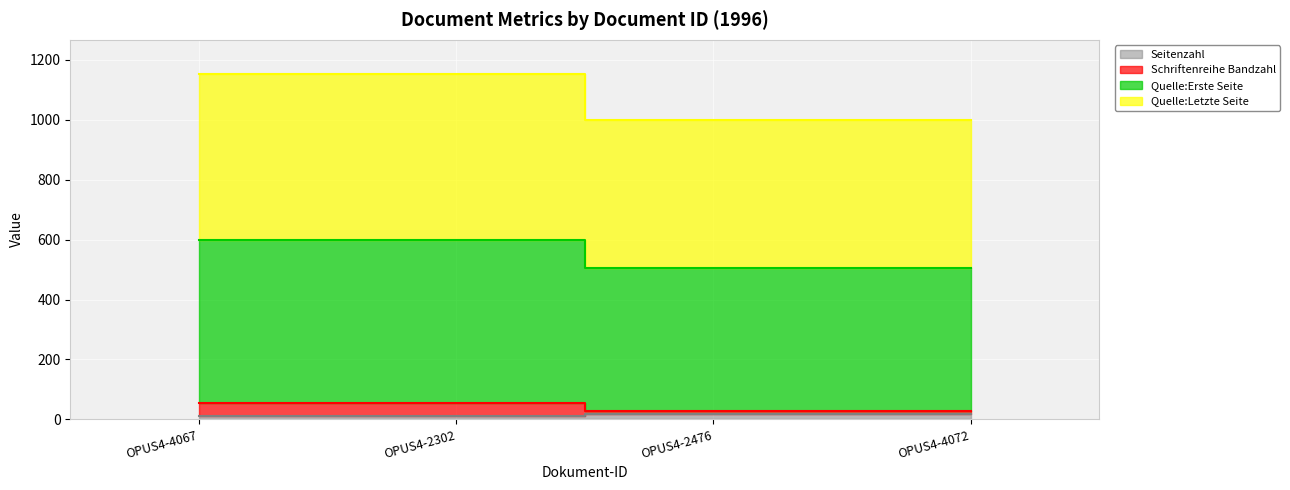

Reading left to right, transcribe all the data shown in this chart.

Seitenzahl: OPUS4-4067=11	OPUS4-2302=11	OPUS4-2476=17	OPUS4-4072=17
Schriftenreihe Bandzahl: OPUS4-4067=55	OPUS4-2302=55	OPUS4-2476=29	OPUS4-4072=29
Quelle:Erste Seite: OPUS4-4067=598	OPUS4-2302=598	OPUS4-2476=506	OPUS4-4072=506
Quelle:Letzte Seite: OPUS4-4067=1152	OPUS4-2302=1152	OPUS4-2476=1000	OPUS4-4072=1000